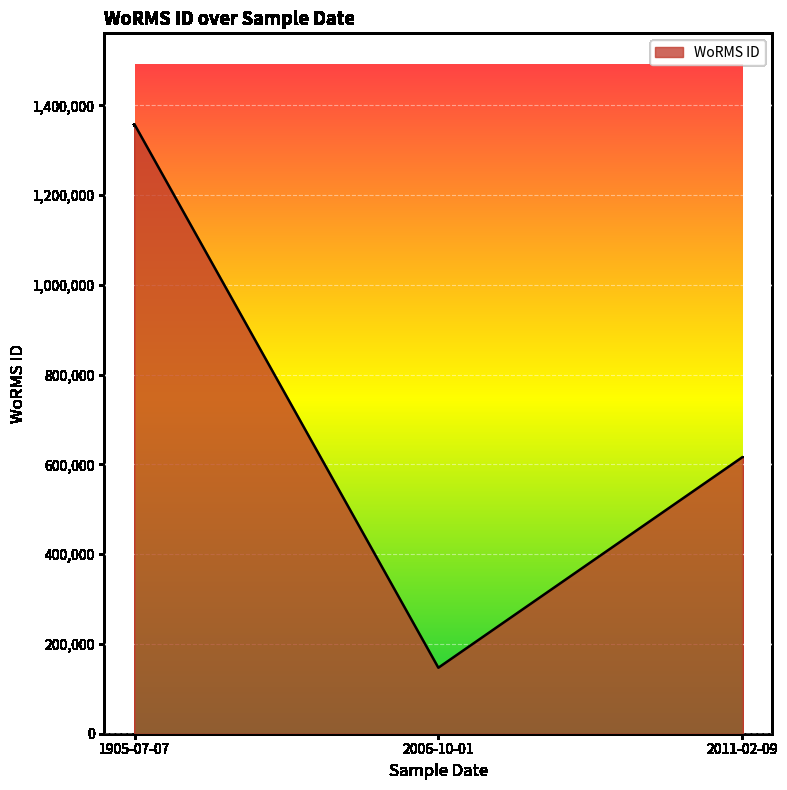

What is the sum of all values?

2119535